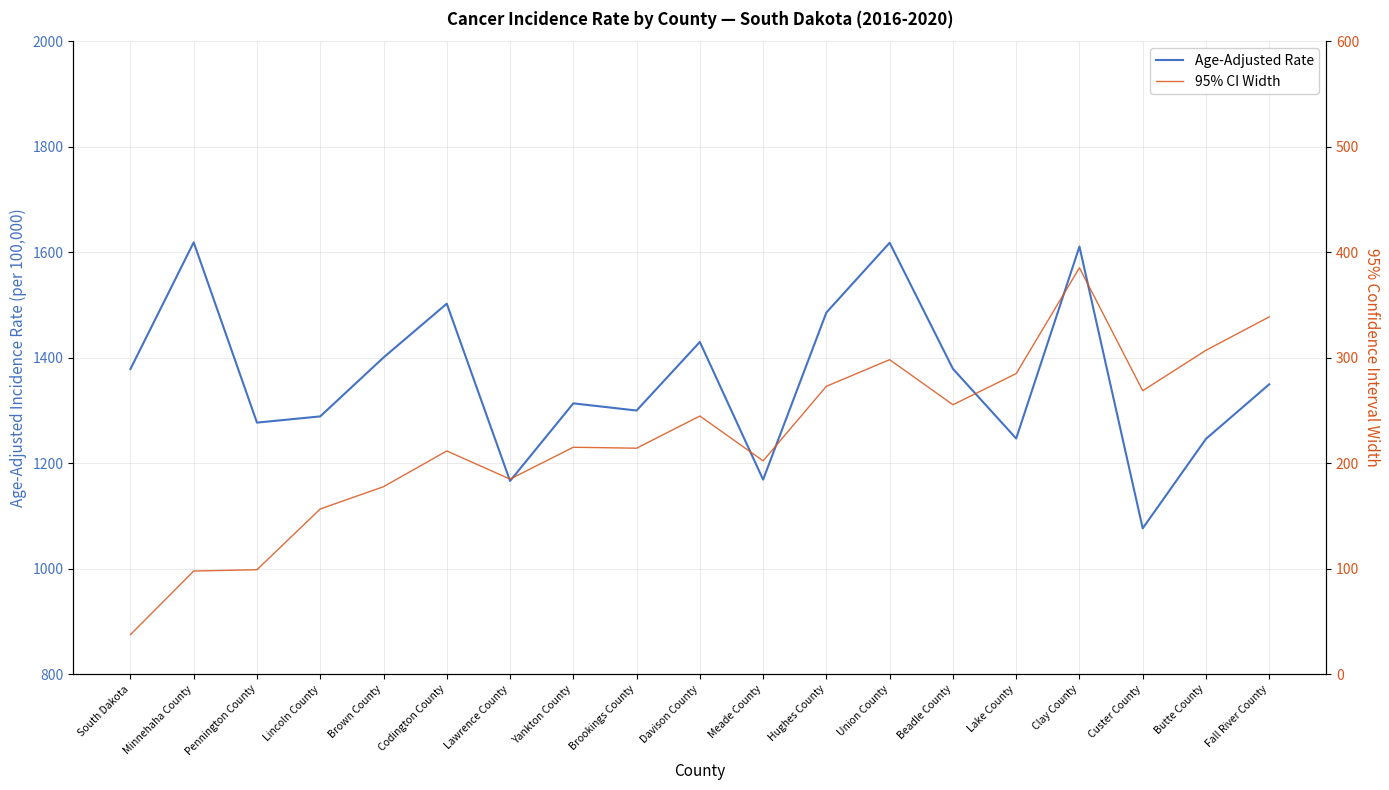

Reading left to right, what are all the values shown in this chart?

Age-Adjusted Rate: South Dakota=1378.5	Minnehaha County=1618.7	Pennington County=1276.9	Lincoln County=1288.7	Brown County=1400.3	Codington County=1502.4	Lawrence County=1166.3	Yankton County=1313.4	Brookings County=1299.8	Davison County=1429.8	Meade County=1168.8	Hughes County=1485.6	Union County=1617.8	Beadle County=1378.9	Lake County=1246.8	Clay County=1610.6	Custer County=1076.5	Butte County=1246.1	Fall River County=1349.6
95% CI Width: South Dakota=37.5	Minnehaha County=97.8	Pennington County=99.0	Lincoln County=156.6	Brown County=177.7	Codington County=211.6	Lawrence County=184.9	Yankton County=215.1	Brookings County=214.2	Davison County=244.7	Meade County=202.2	Hughes County=272.9	Union County=298.1	Beadle County=255.4	Lake County=284.9	Clay County=385.2	Custer County=268.7	Butte County=307.0	Fall River County=338.7